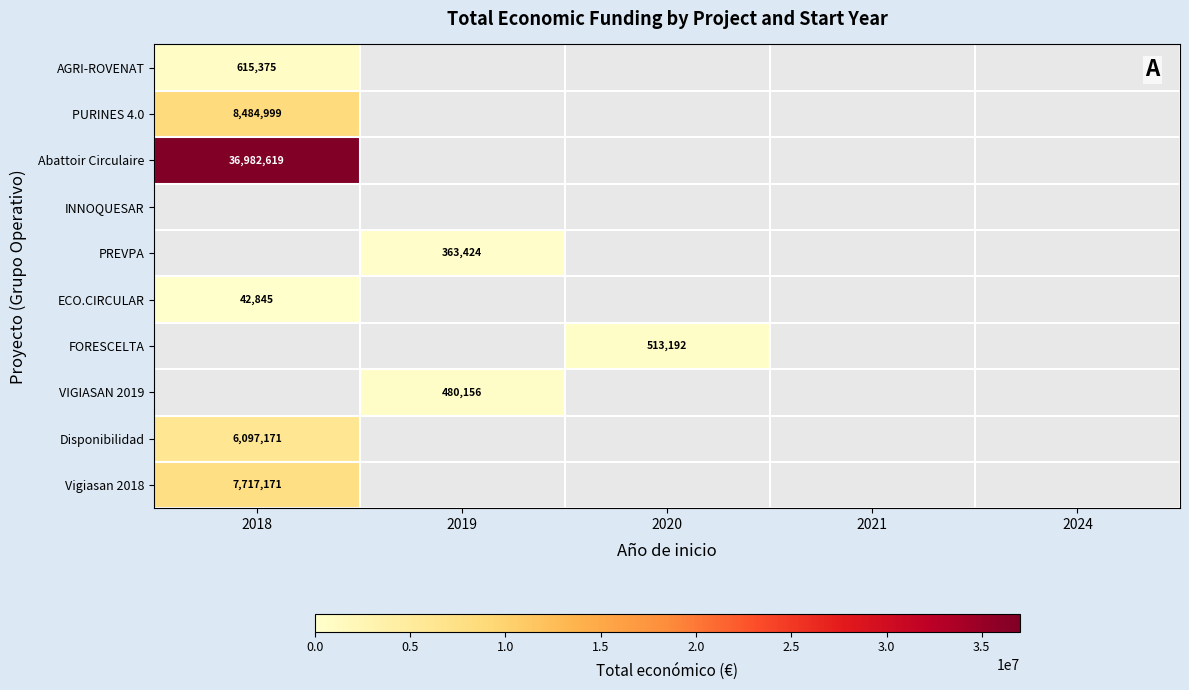

The value of Disponibilidad at 2018 is 6097171. True or false?

True